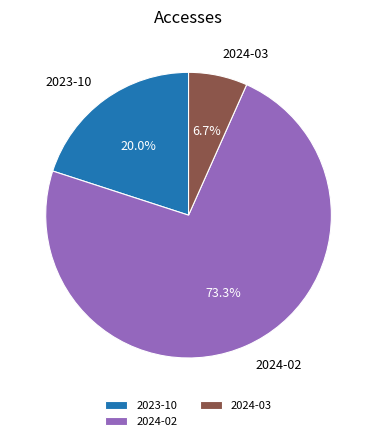

Rank the categories by value from highest to lowest.

2024-02, 2023-10, 2024-03